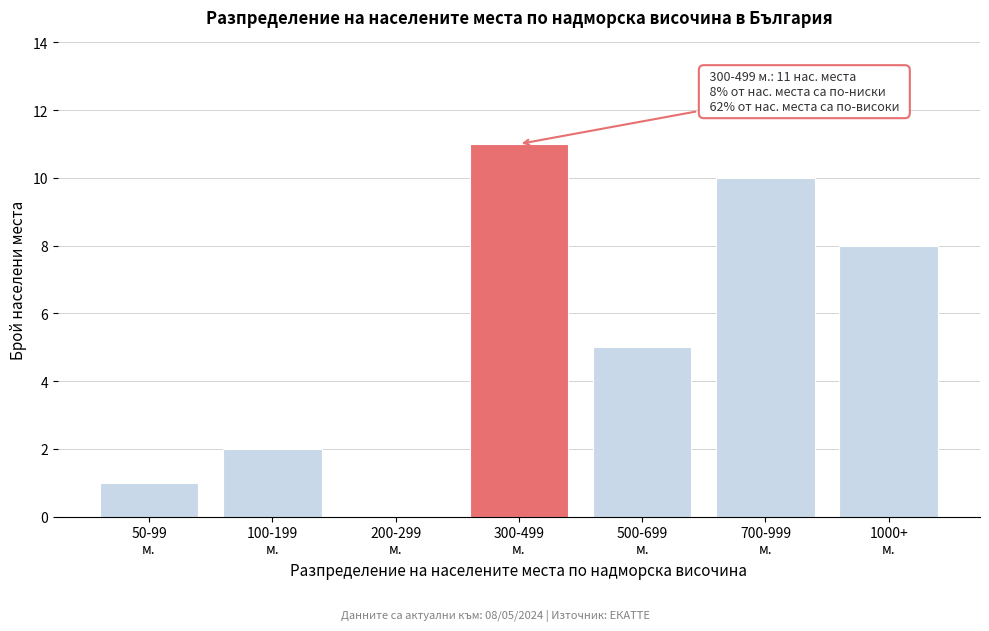

What is the sum of all values?

37